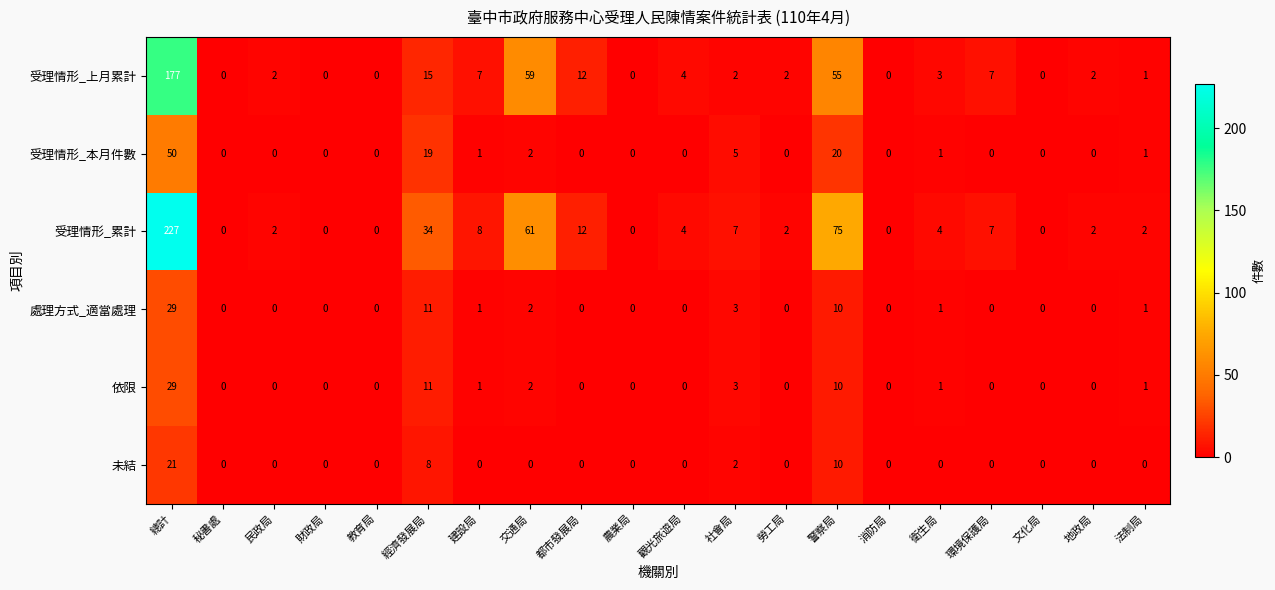

What is the difference between the second highest and minimum values in the 依限 series?

11